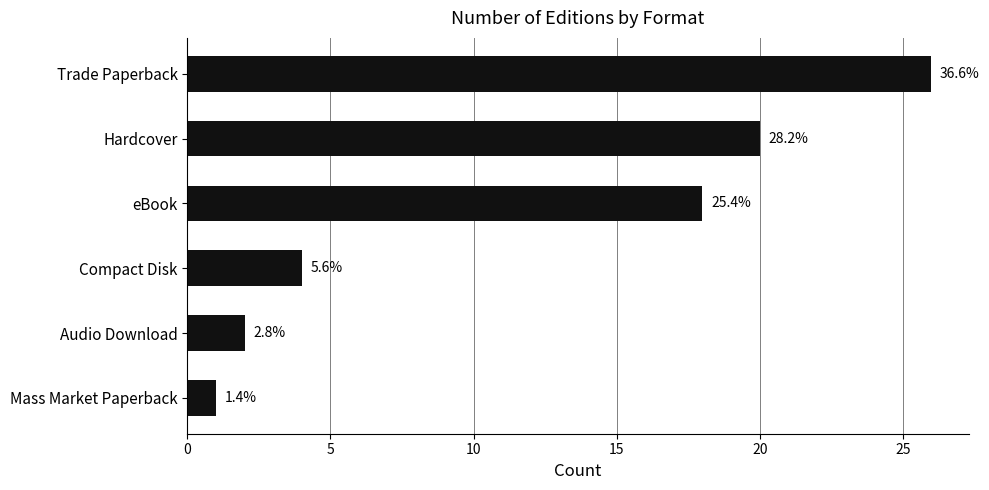

What is the greatest value displayed?

26